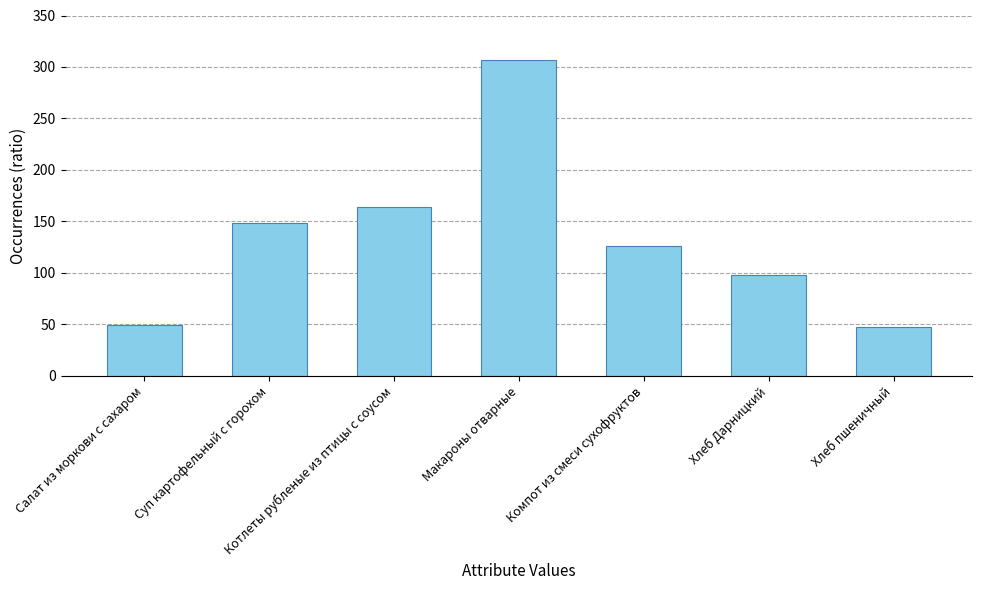

What is the label of the 2nd bar from the left?

Суп картофельный с горохом